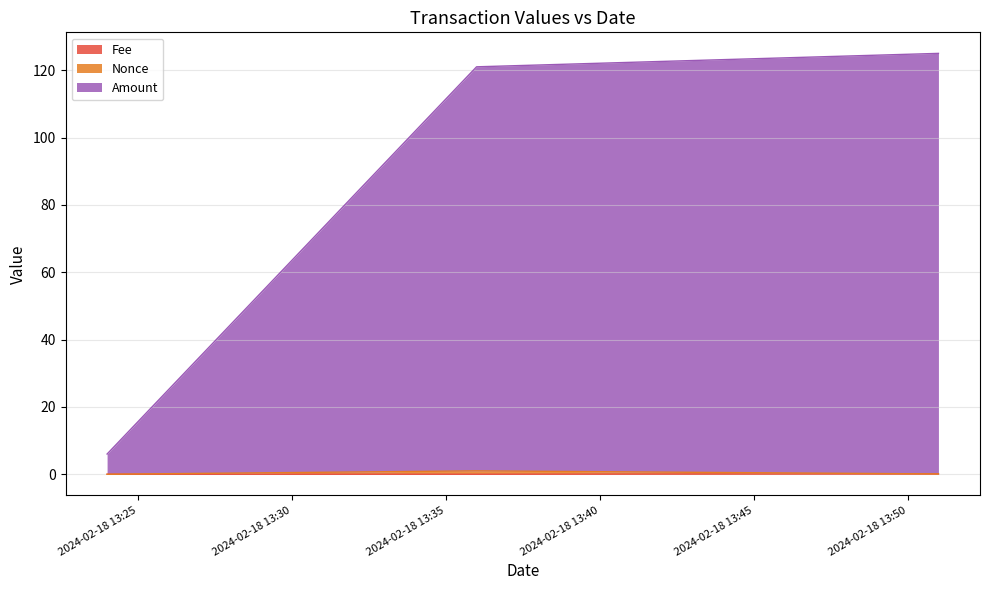

Reading left to right, transcribe all the data shown in this chart.

Fee: 0.0	0.0	0.1
Nonce: 0.0	1.0	0.1
Amount: 6.0	121.0	125.0